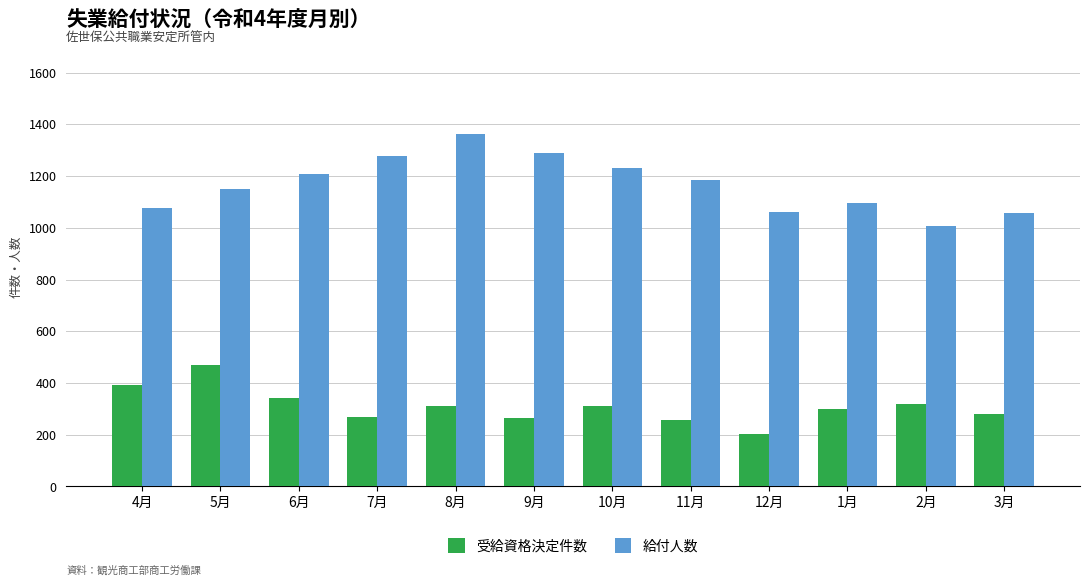

What is the spread (max minus min) of values at 4月?

684